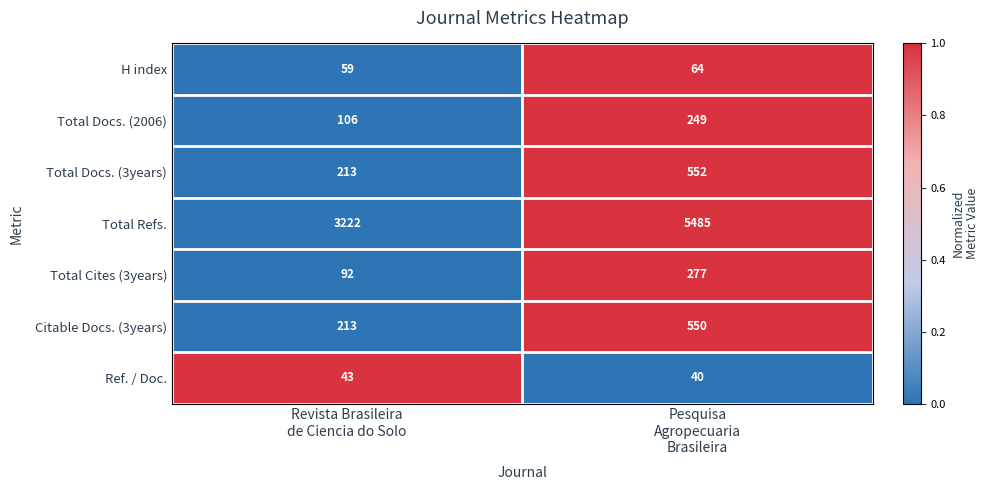

What is the maximum value for Total Cites (3years)?

277